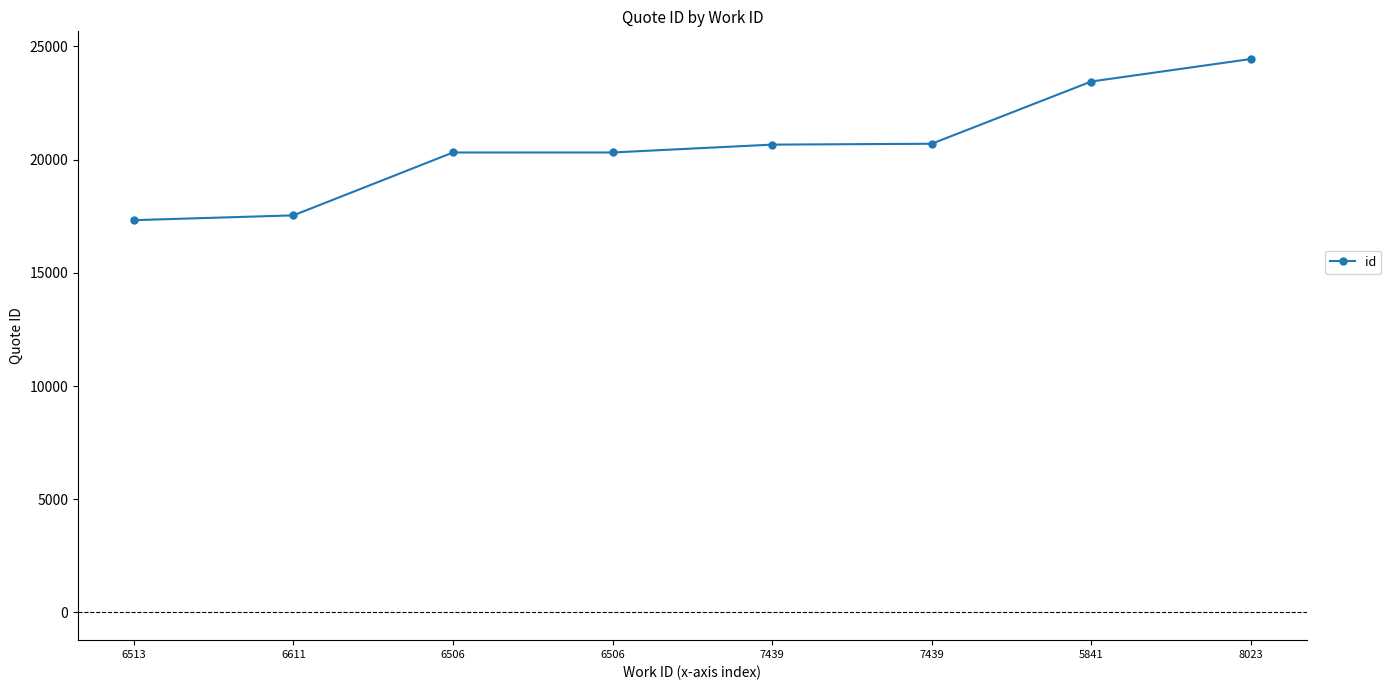

Is this an area chart (filled region under the line)?

No